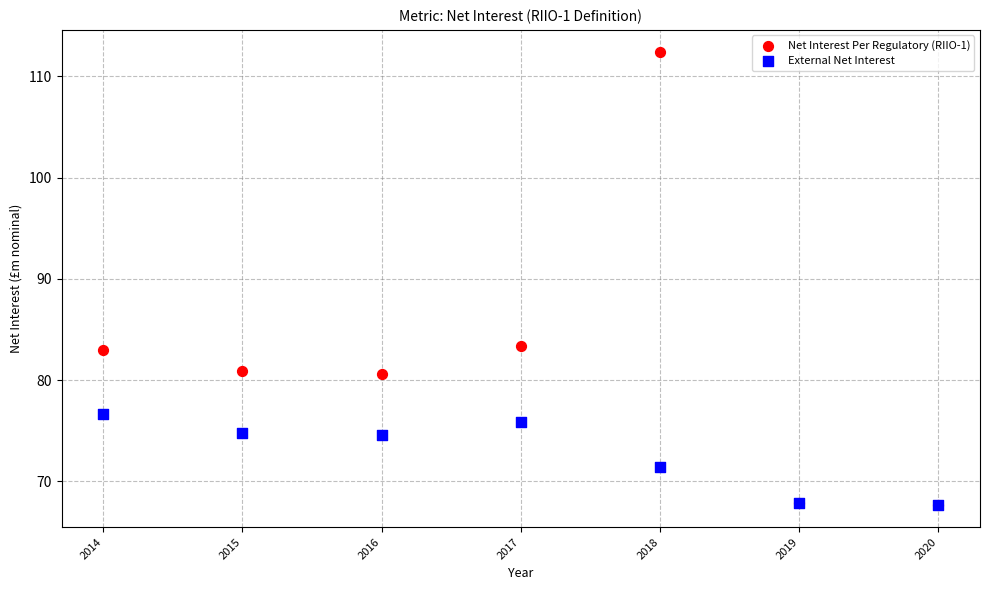

In the External Net Interest series, what Y value is closest to 72?

71.4